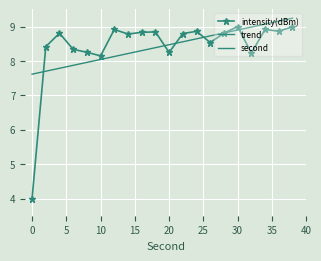

What is the value of the intensity(dBm) point at the 4th from the left?

8.3